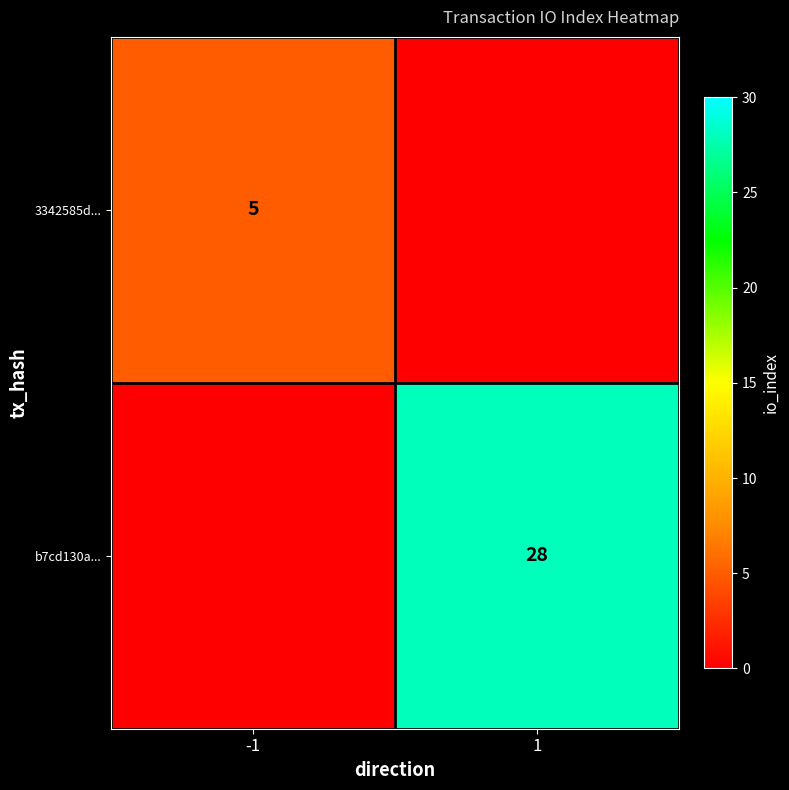

Is the value of 3342585d... at -1 greater than the value of b7cd130a... at 1?

No